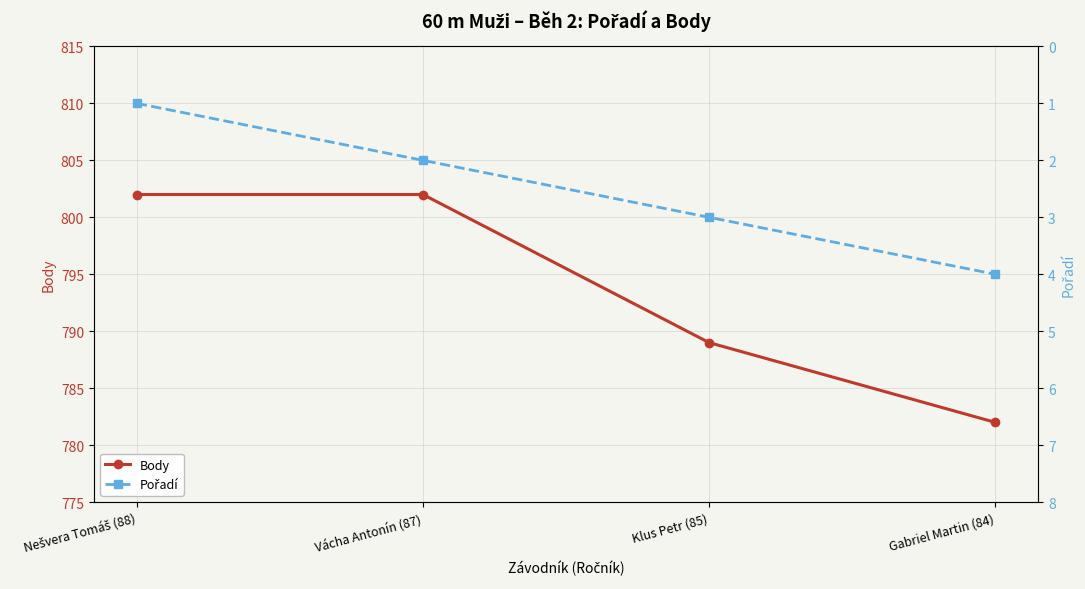

At how many categories does at least one series exceed 686?

4